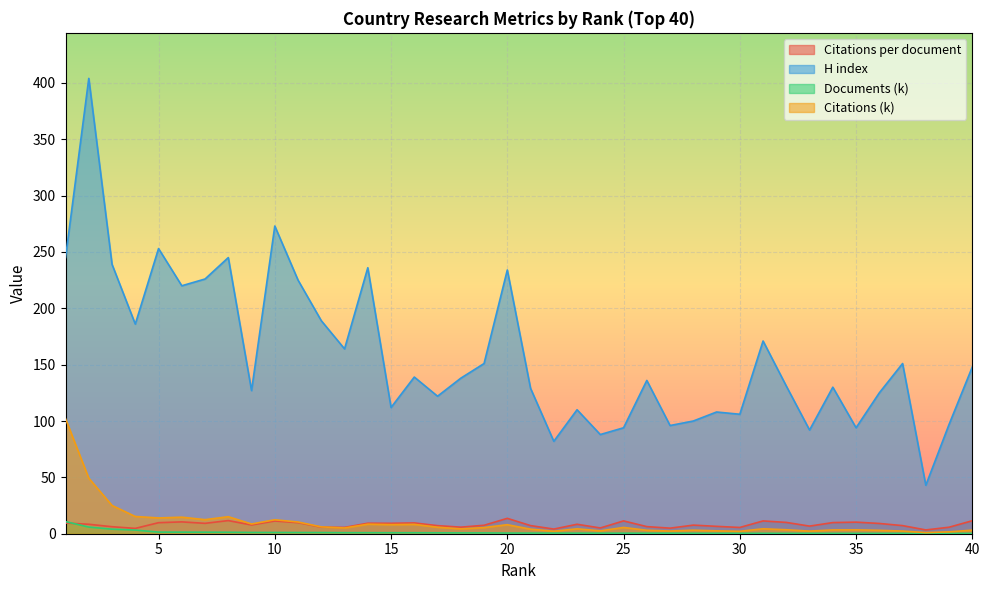

At which label is Citations per document closest to 8?

9